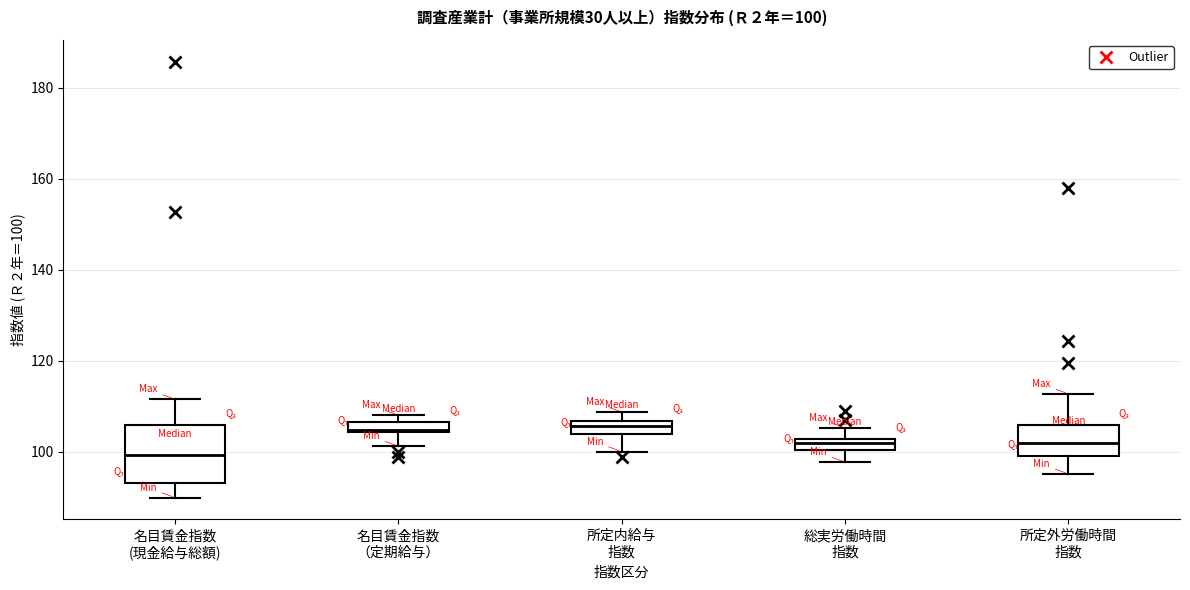

Which box has the lowest median line?

名目賃金指数 (現金給与総額)